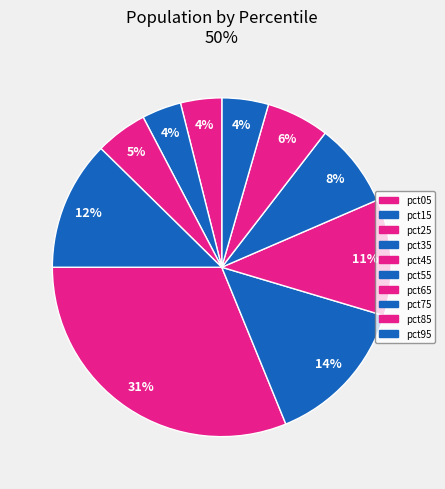

Count the number of slices in the pie.

10